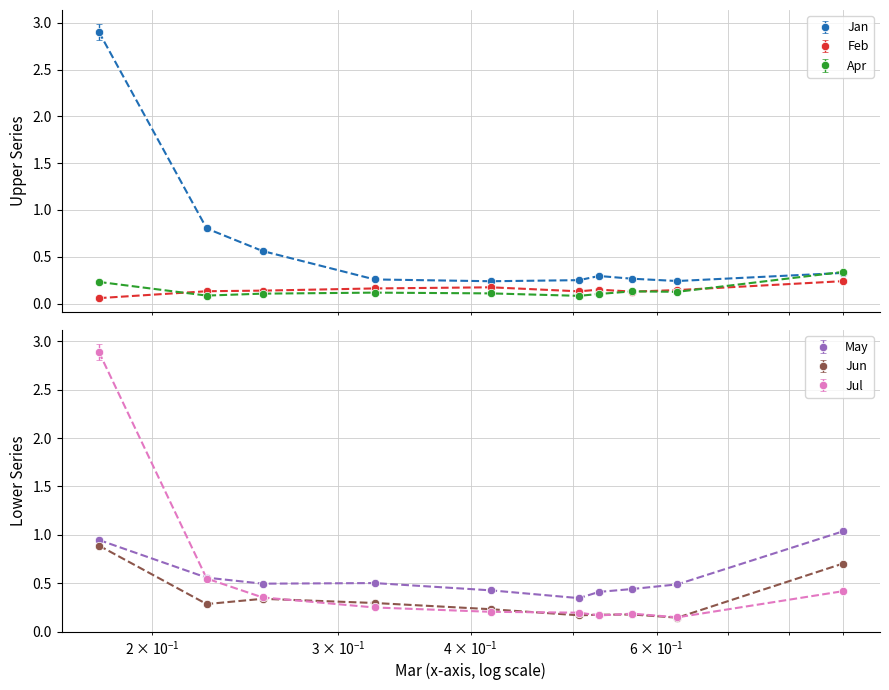

What is the difference between the maximum and minimum values in the Apr series?

0.3